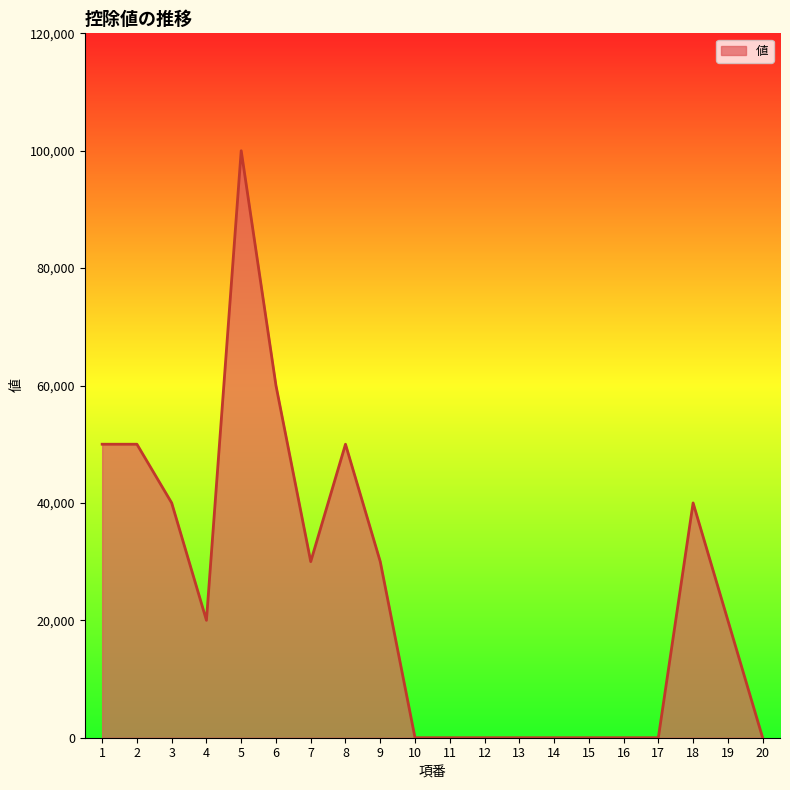

Count the number of data series in this chart.

1